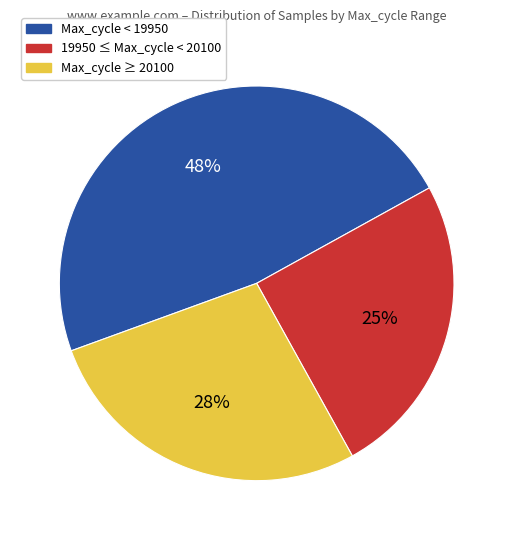

To the nearest percent, what is the average slice percentage?

33%